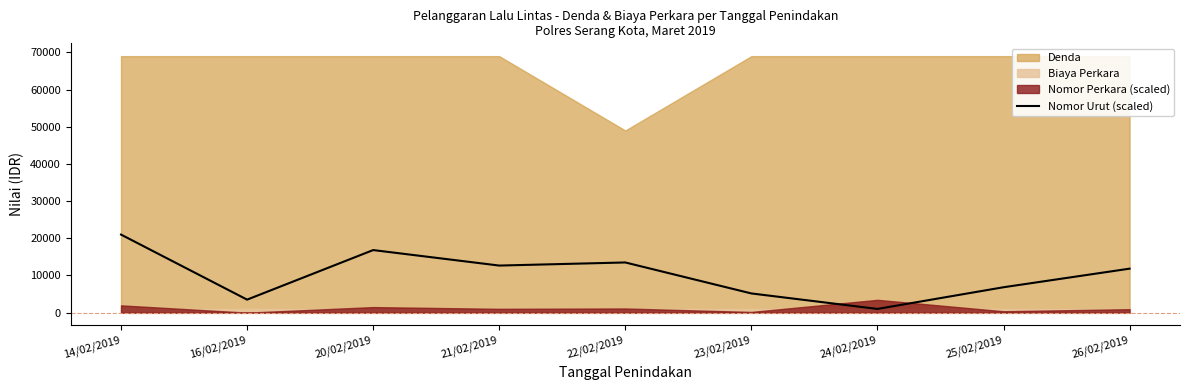

At which label is the value closest to 11000?

26/02/2019